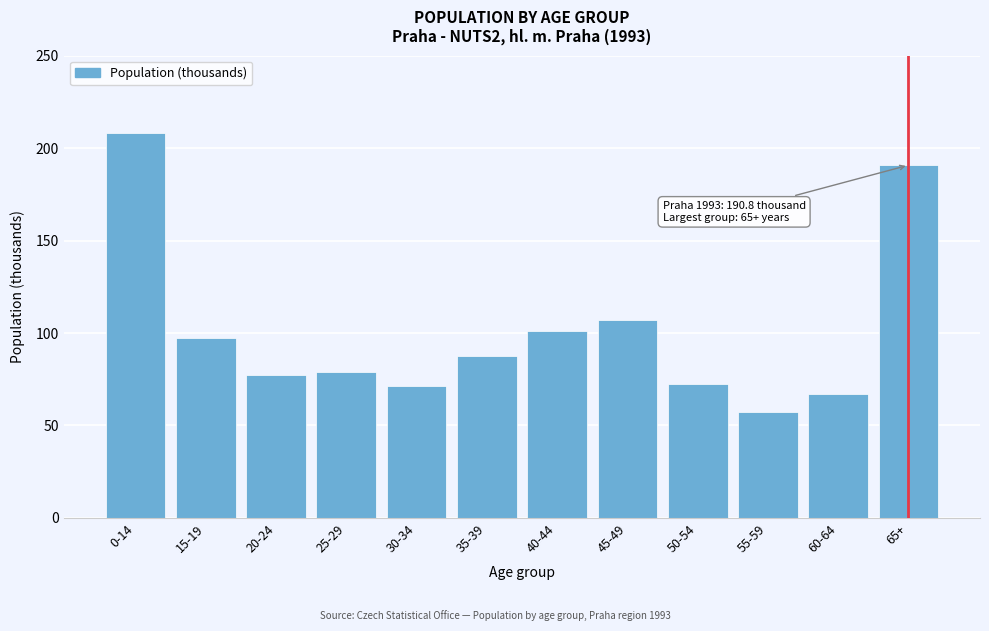

Reading left to right, list all the values displayed in this chart.

0-14=208.4	15-19=97.1	20-24=77.3	25-29=79.0	30-34=71.6	35-39=87.7	40-44=101.0	45-49=107.3	50-54=72.6	55-59=57.3	60-64=67.1	65+=190.8